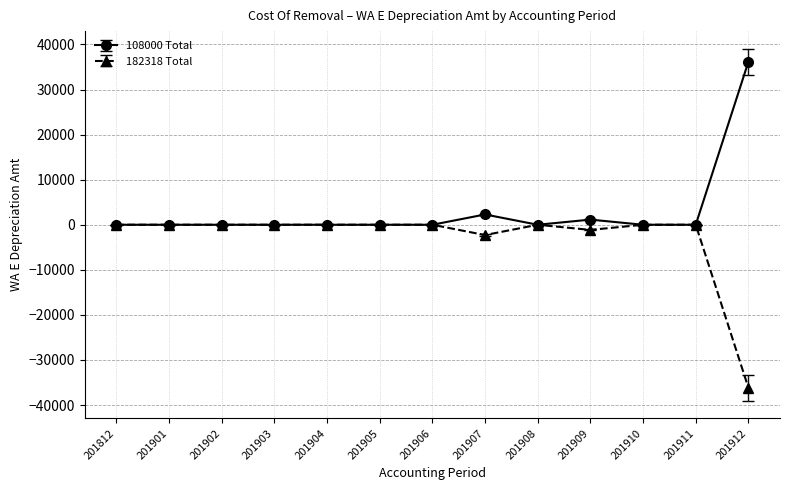

Is it true that 182318 Total equals -11816.2 at 201904?

False